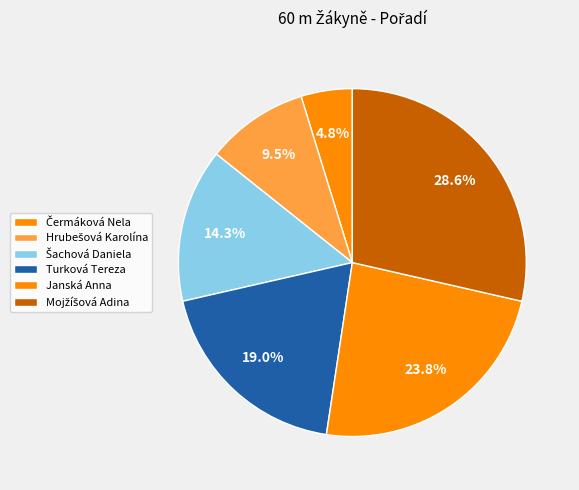

To the nearest percent, what is the difference between the Šachová Daniela and Mojžíšová Adina slice percentages?

14%